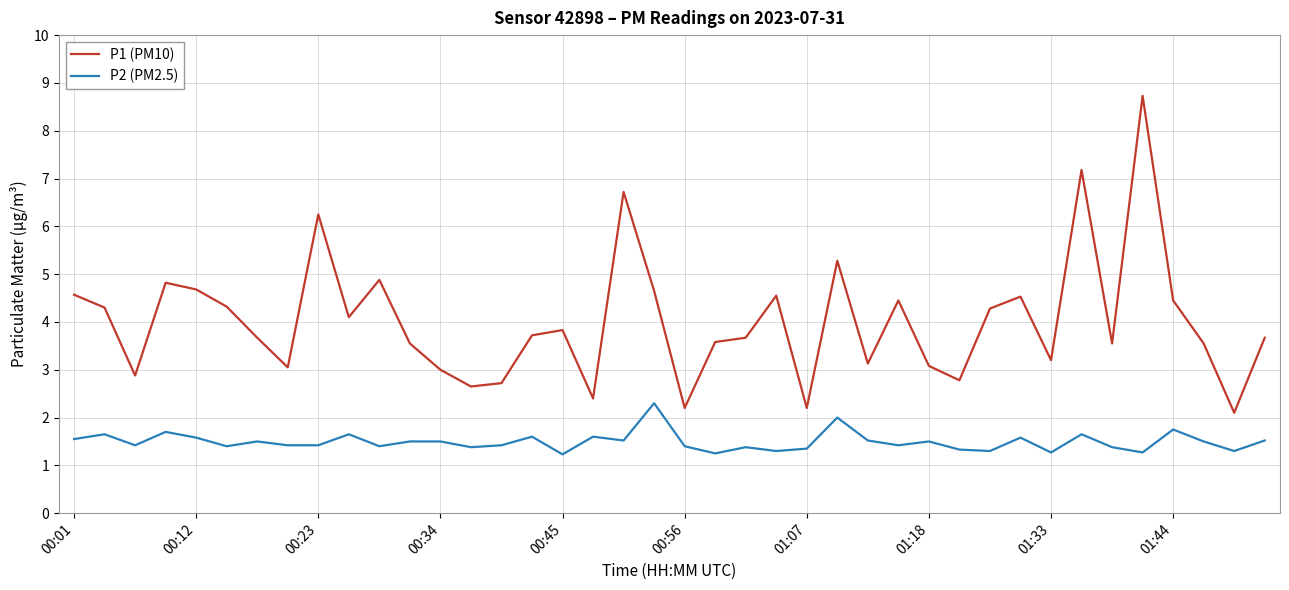

What is the minimum value for P1 (PM10)?

2.1